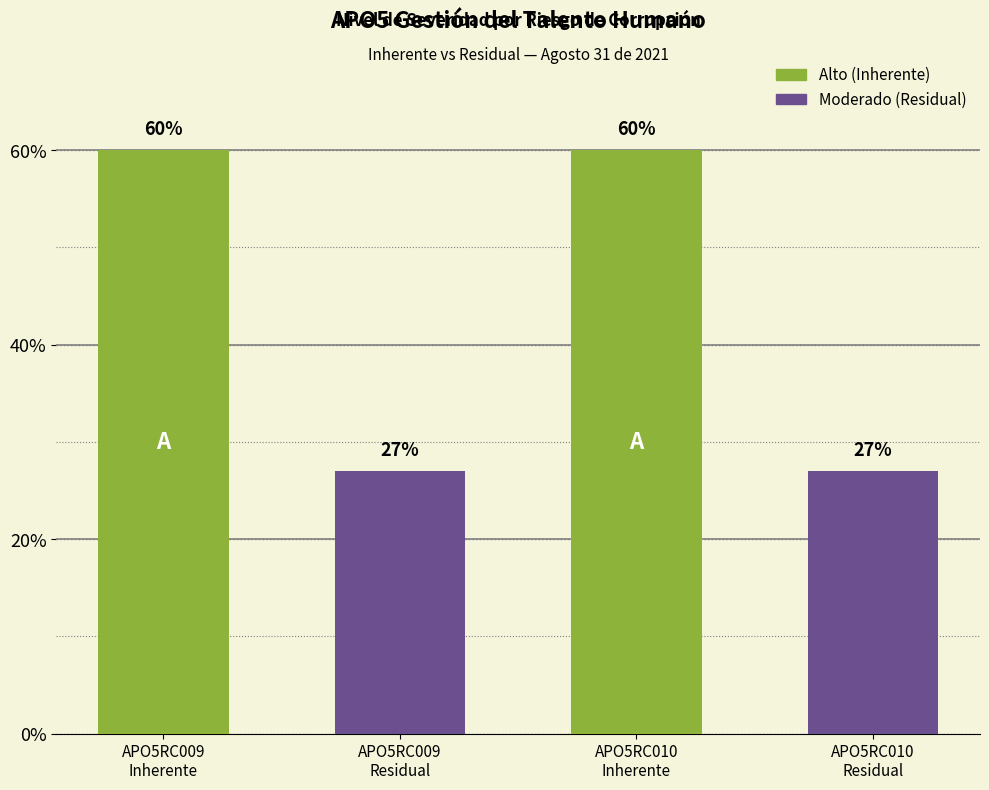

Reading right to left, list all the values displayed in this chart.

APO5RC010
Residual=27	APO5RC010
Inherente=60	APO5RC009
Residual=27	APO5RC009
Inherente=60